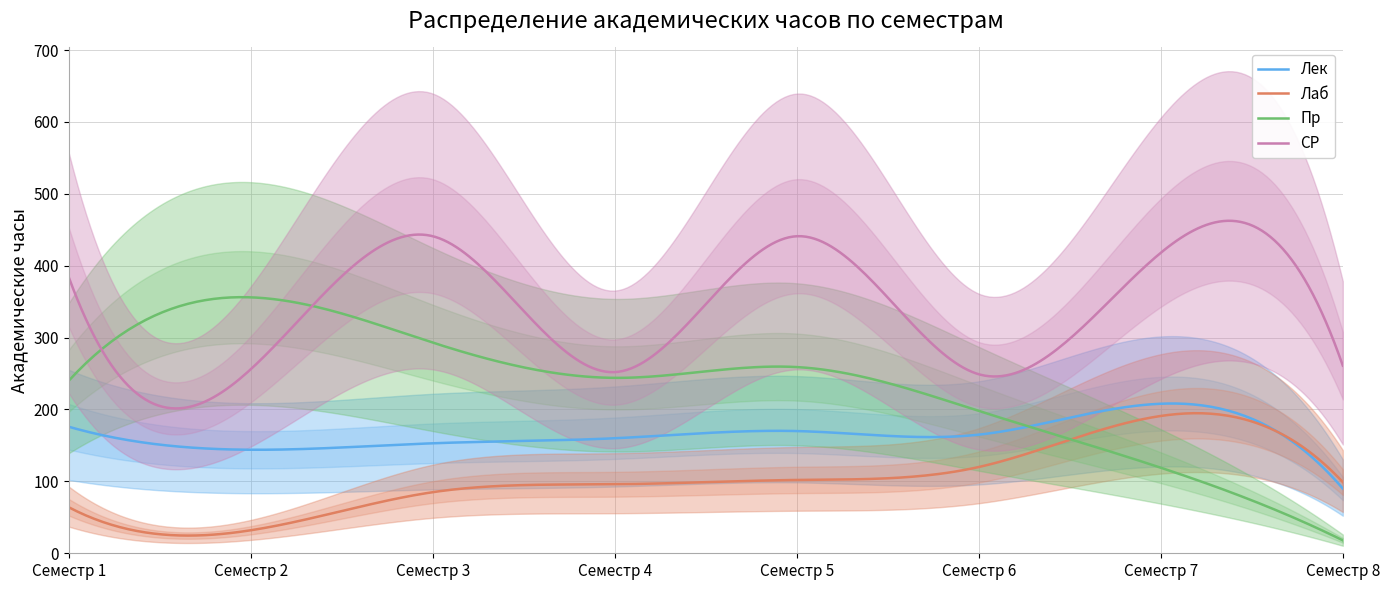

What are all the series names shown in the legend?

Лек, Лаб, Пр, СР